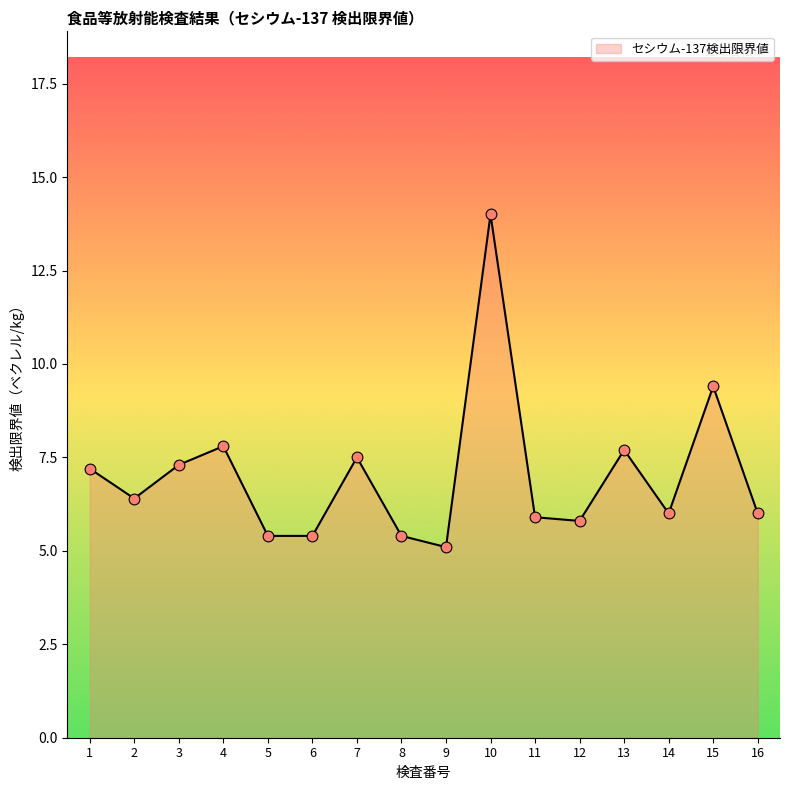

Between 3 and 2, which is larger?

3